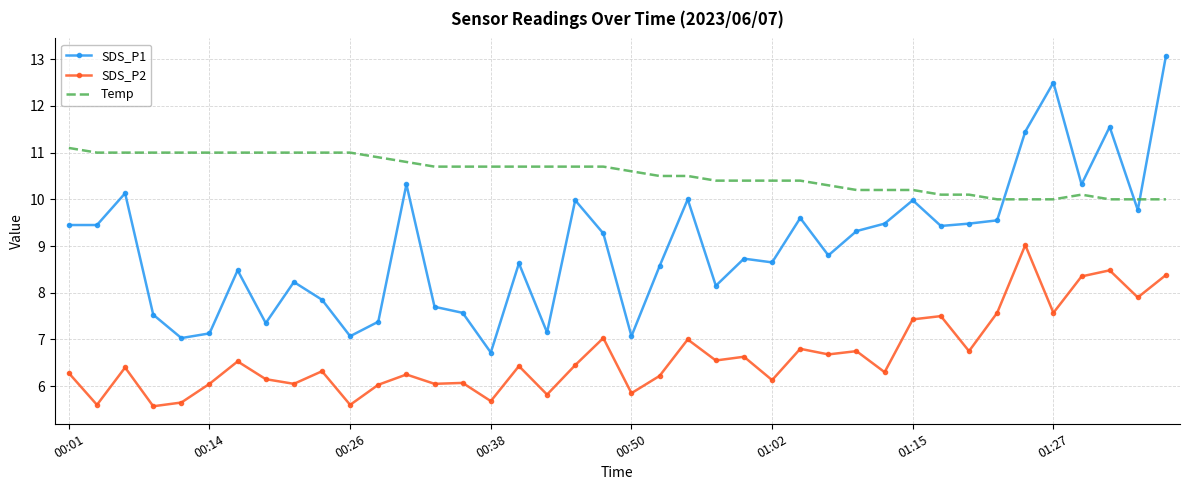

True or false: SDS_P2 and Temp cross at least once.

False